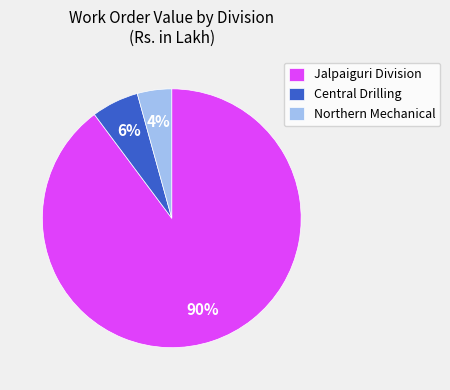

Which has a higher value, Northern Mechanical or Central Drilling?

Central Drilling